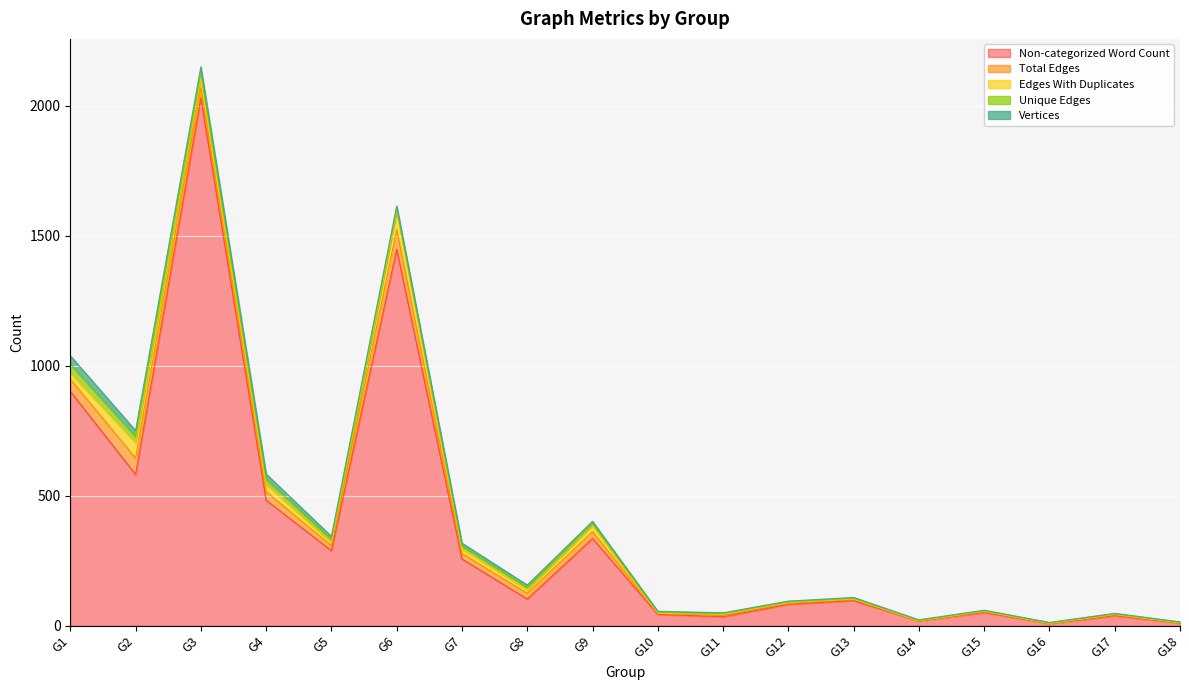

What is the difference between the Edges With Duplicates values at G8 and G15?

12